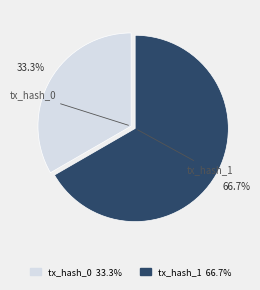

Which category has the smallest portion of the pie?

tx_hash_0